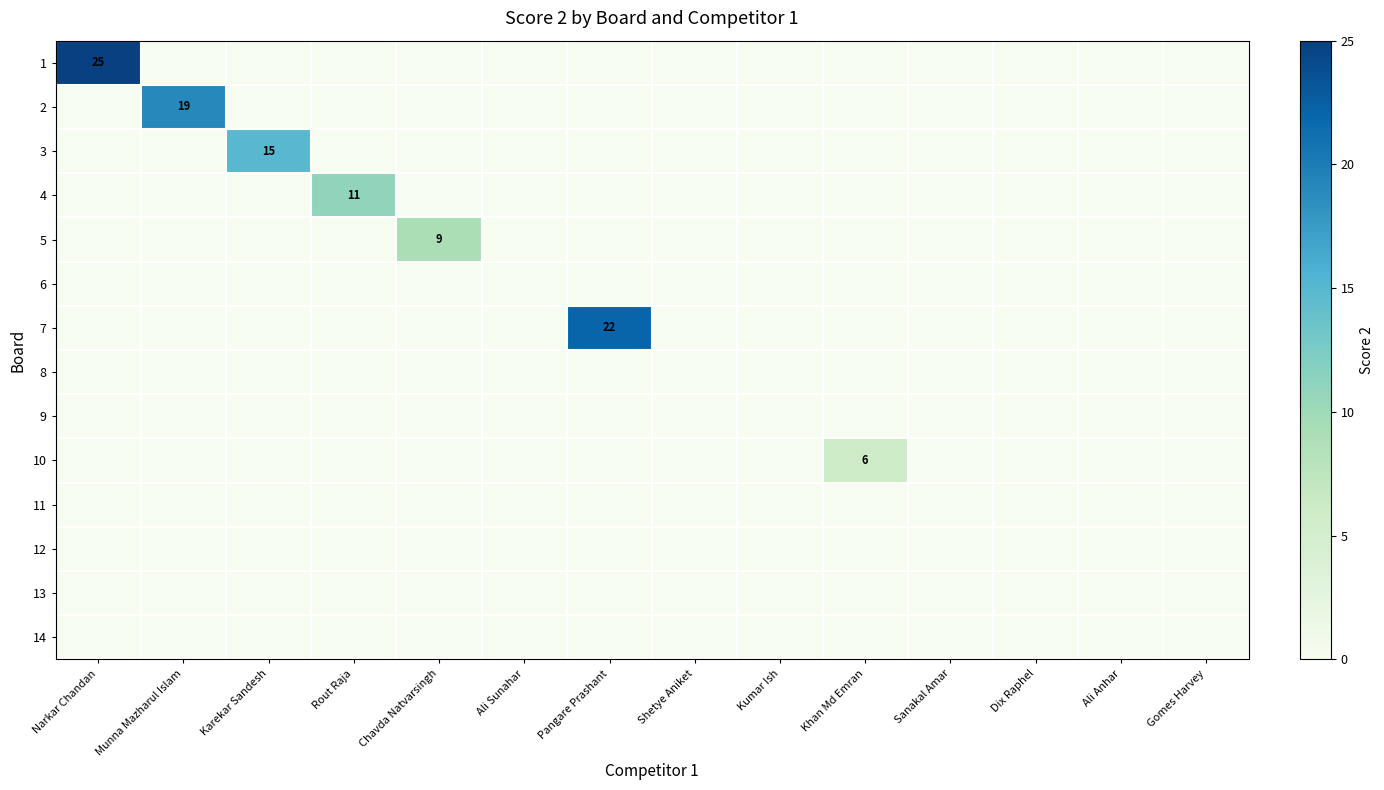

Count the number of data series in this chart.

14